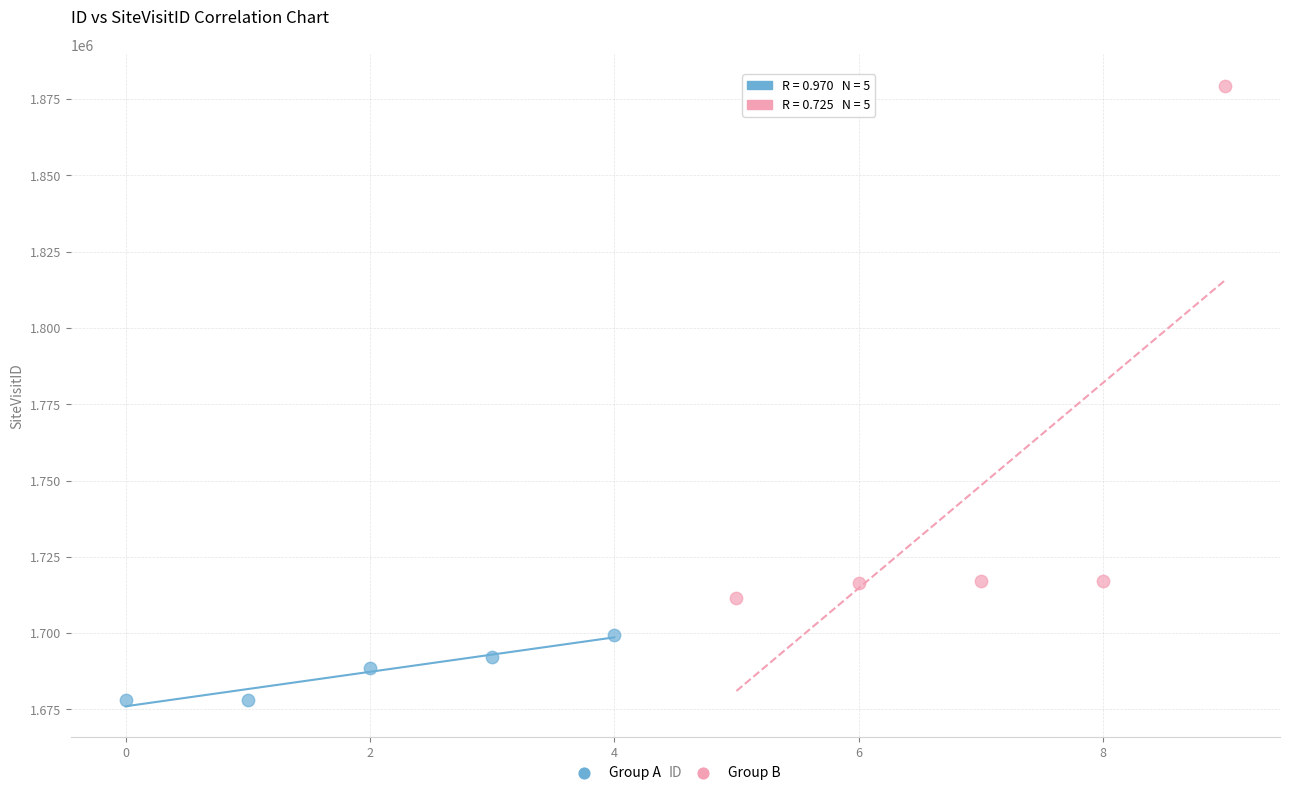

Which series has the largest Y range (max minus min)?

Group B